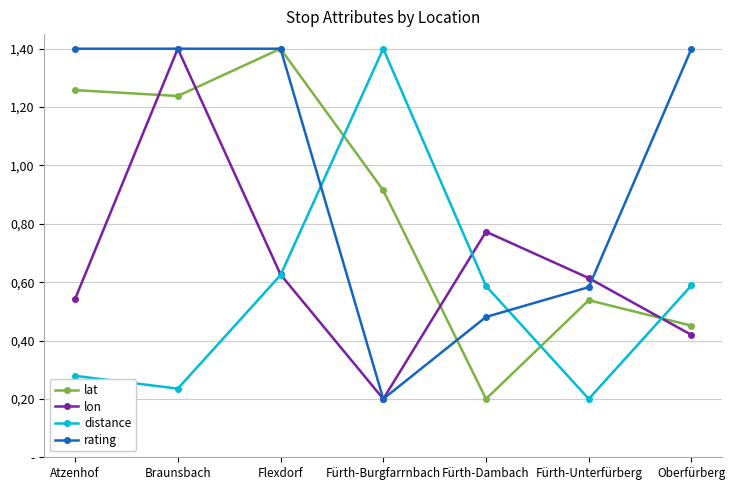

Does the chart display data point markers on the line(s)?

Yes